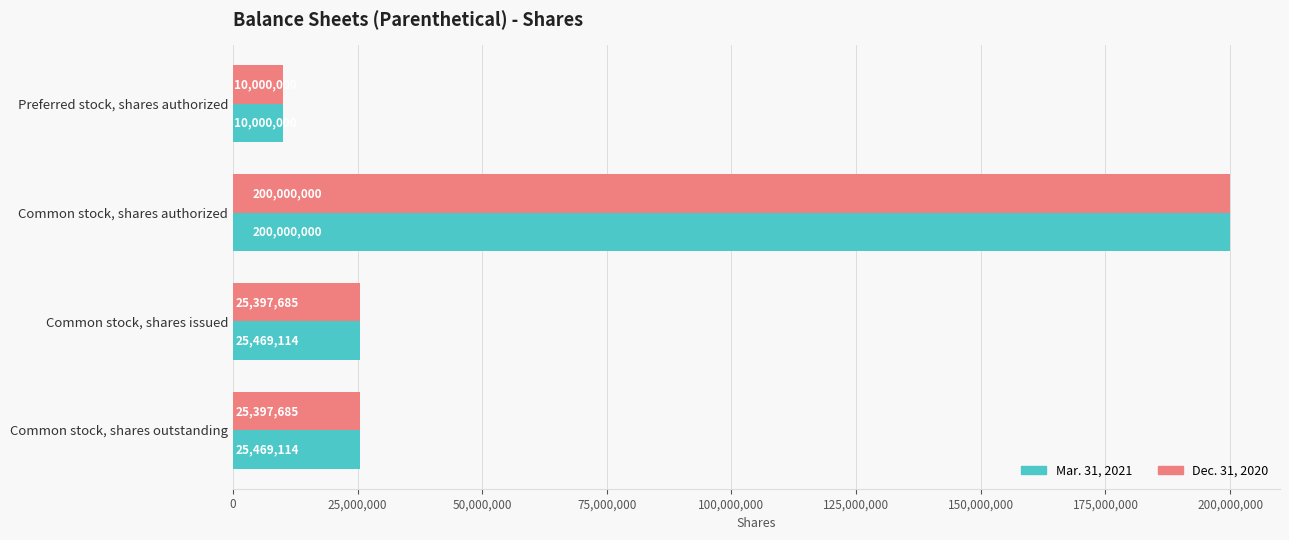

What is the difference between the Dec. 31, 2020 values at Preferred stock, shares authorized and Common stock, shares authorized?

190000000